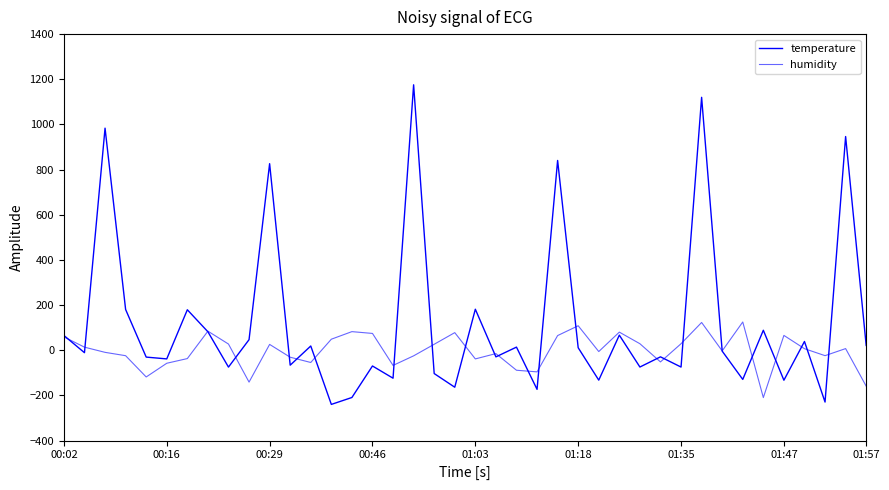

Which series has the largest range (max minus min)?

temperature